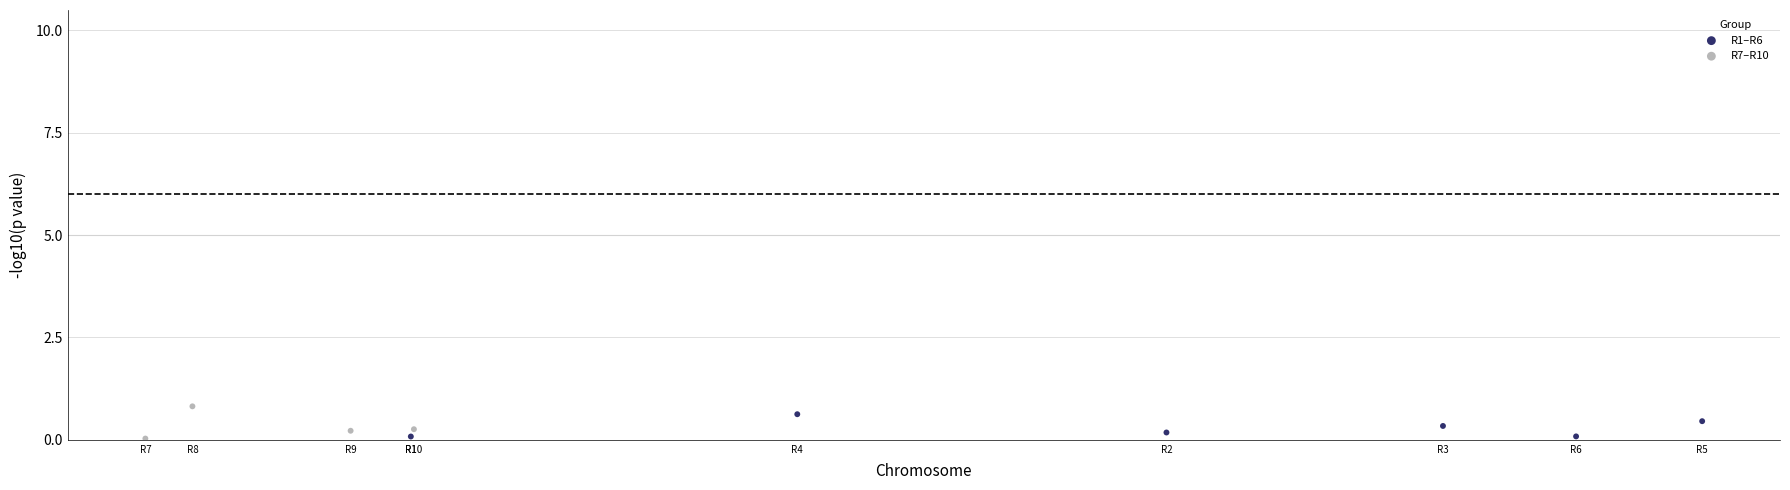

What are all the series names shown in the legend?

R1–R6, R7–R10